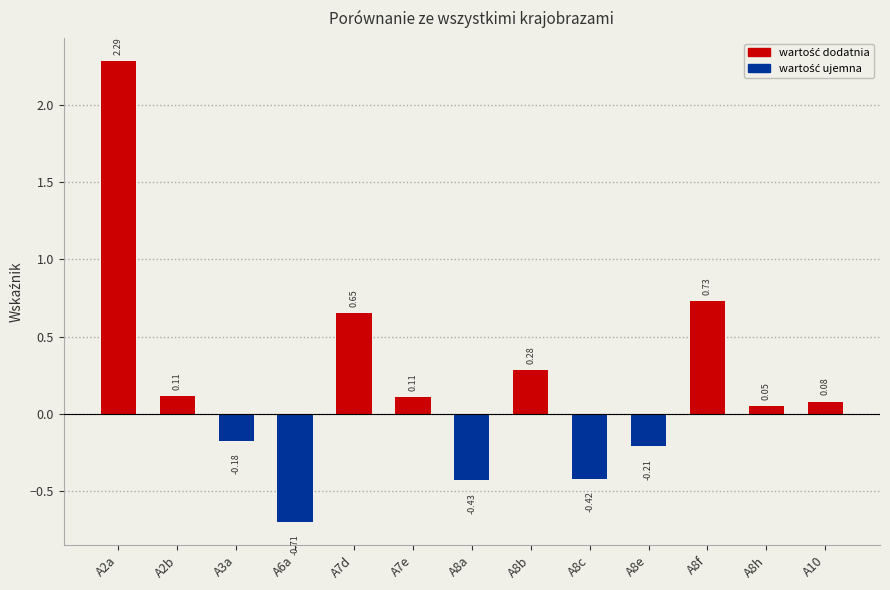

How many negative values are there?

5